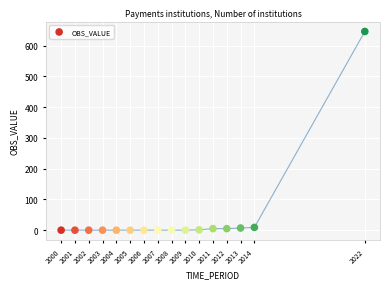

What is the range of Y values (max minus min)?

646